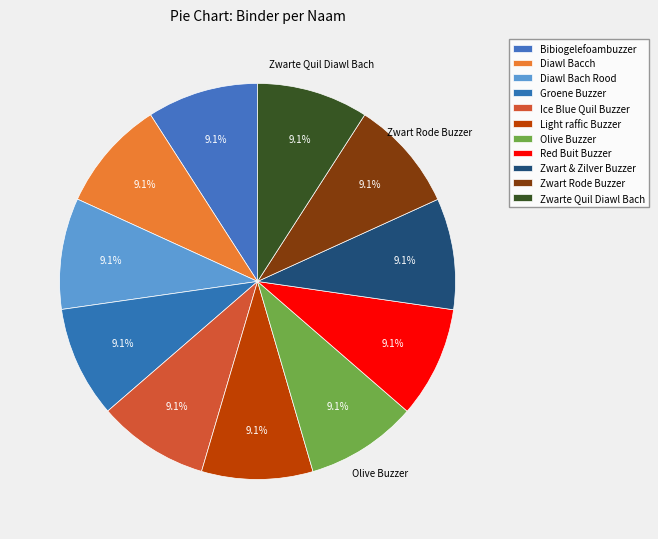

To the nearest percent, what percentage of the pie is Zwart & Zilver Buzzer?

9%